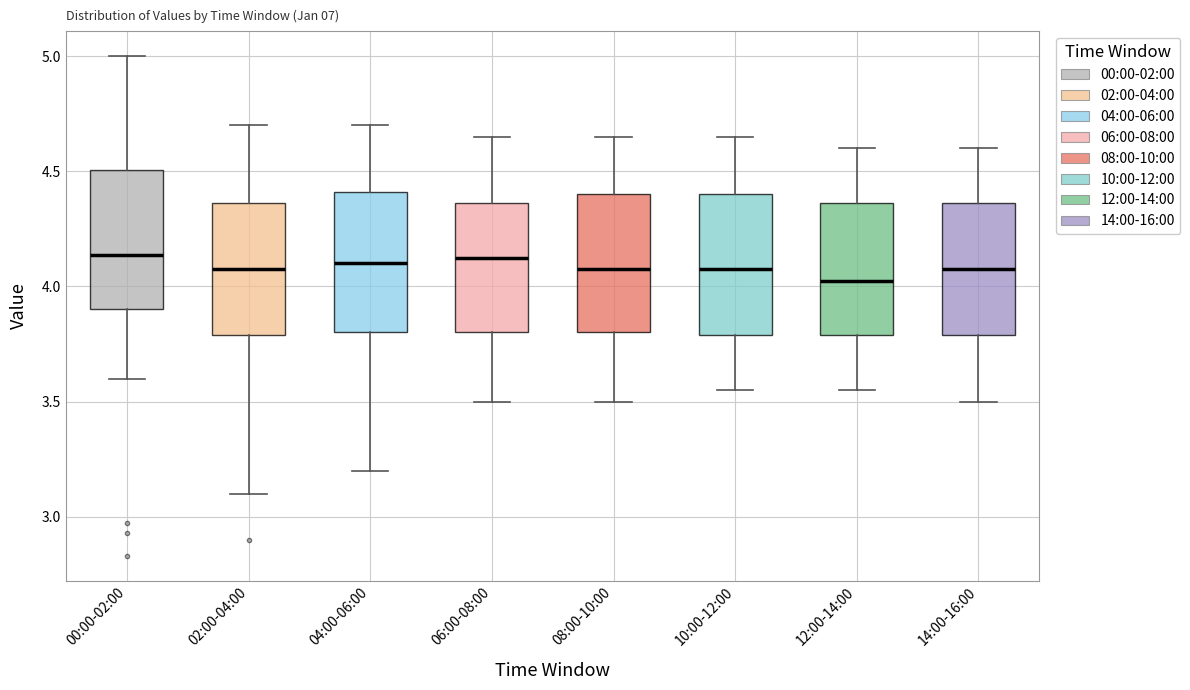

Reading left to right, read every box against the y-axis: the position of its median line, the range the box covers, and the ends of its whiskers. The values are not printed on the chart, so give them approximately, as read against the axis.

00:00-02:00: median 4.15, box 3.90 to 4.50, whiskers 3.60 to 5.00
02:00-04:00: median 4.10, box 3.80 to 4.35, whiskers 3.10 to 4.70
04:00-06:00: median 4.10, box 3.80 to 4.40, whiskers 3.20 to 4.70
06:00-08:00: median 4.15, box 3.80 to 4.35, whiskers 3.50 to 4.65
08:00-10:00: median 4.10, box 3.80 to 4.40, whiskers 3.50 to 4.65
10:00-12:00: median 4.10, box 3.80 to 4.40, whiskers 3.55 to 4.65
12:00-14:00: median 4.05, box 3.80 to 4.35, whiskers 3.55 to 4.60
14:00-16:00: median 4.10, box 3.80 to 4.35, whiskers 3.50 to 4.60